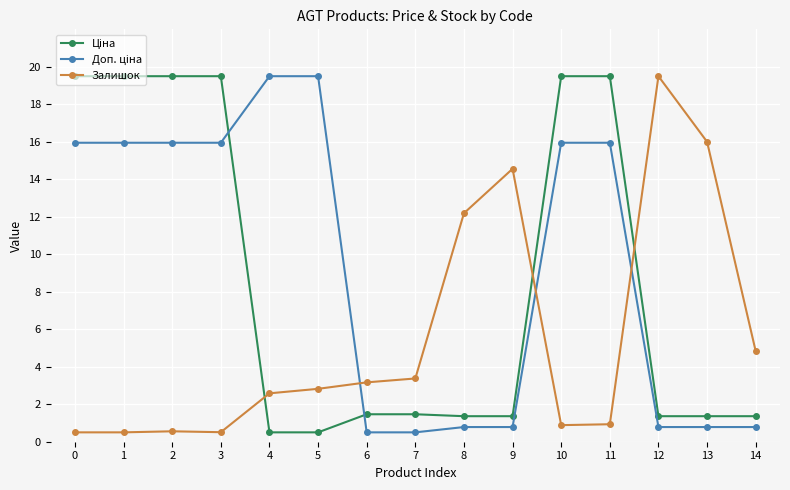

What is the value of the Залишок point at the 6th from the left?

2.8